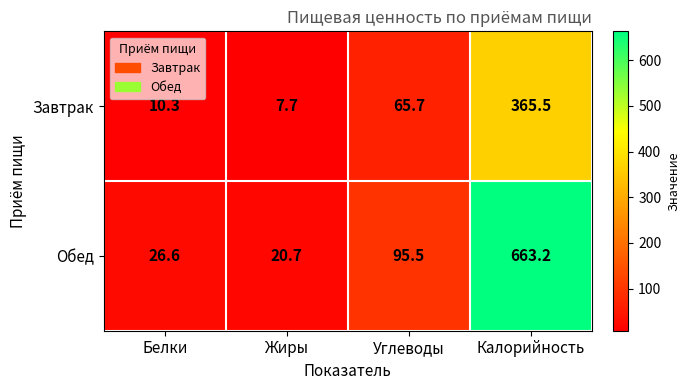

What is the greatest value displayed?

663.2